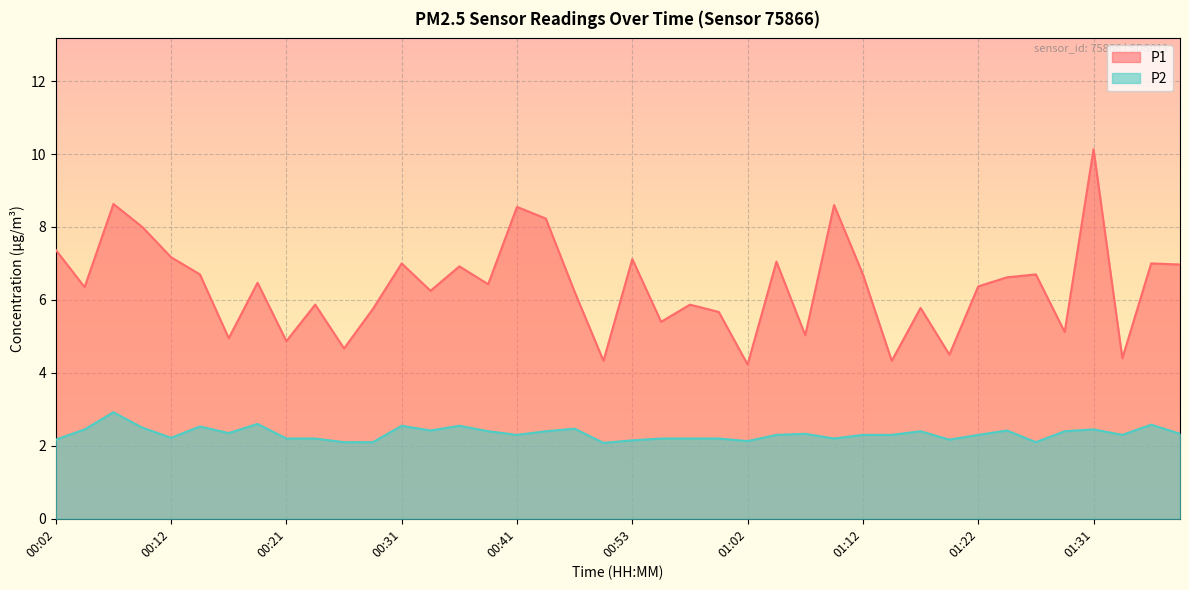

True or false: P2 has a value of 1.0 at 00:43.

False